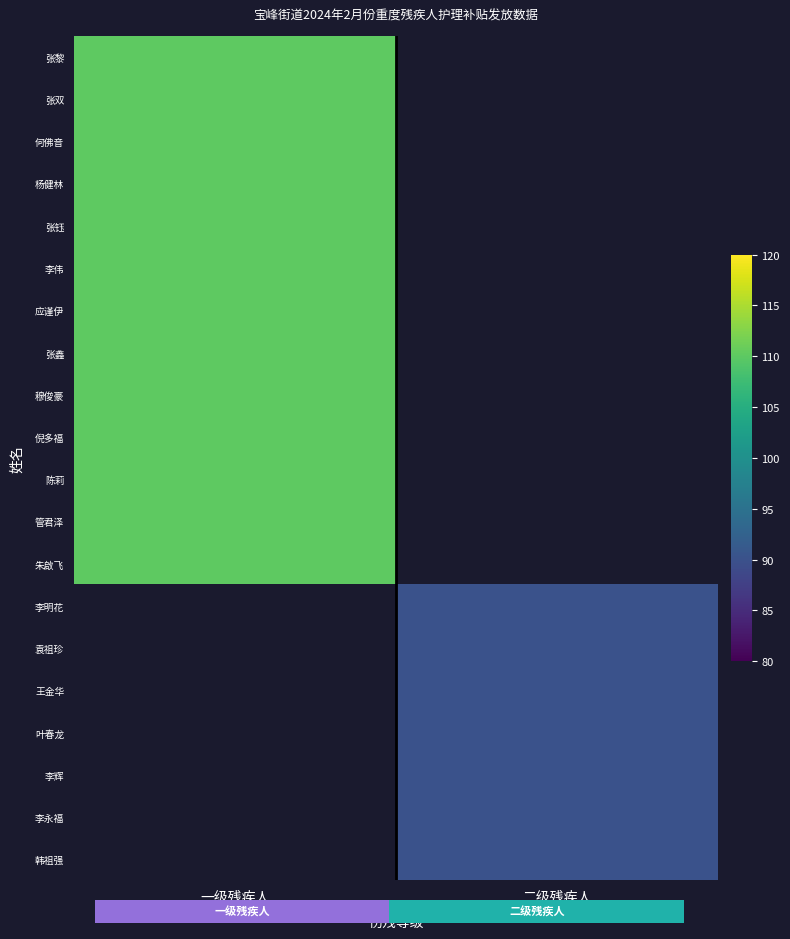

How many series are shown in this chart?

20